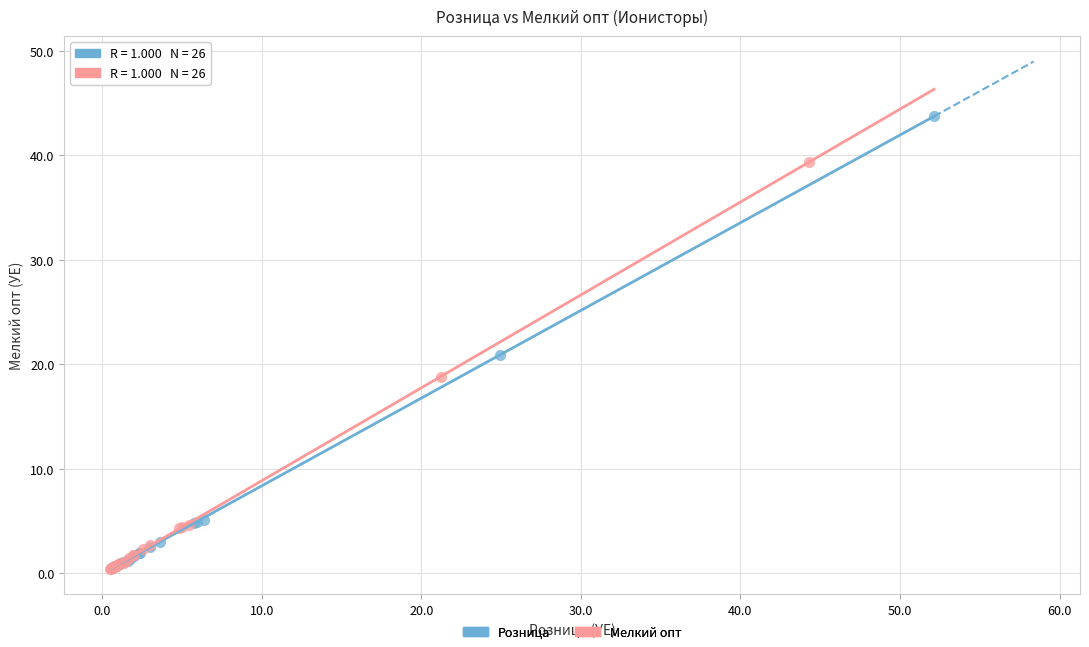

Which series reaches the maximum Y coordinate?

Розница